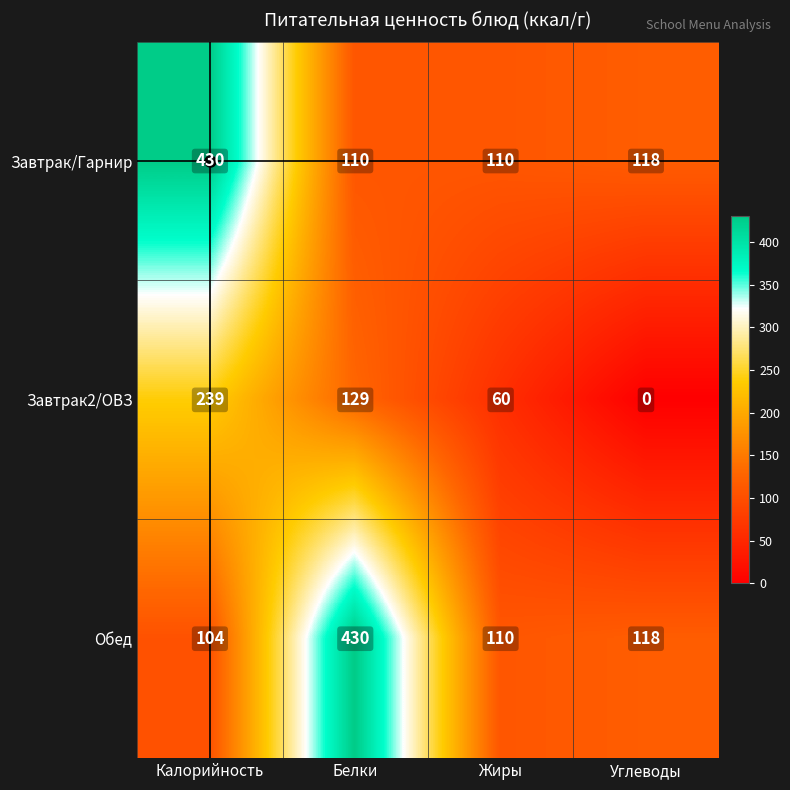

What is the spread (max minus min) of values at Калорийность?

326